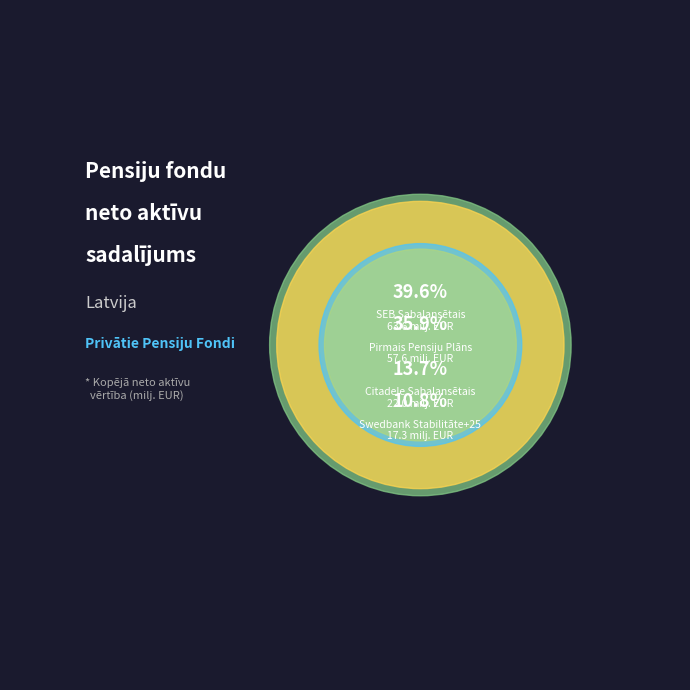

Is the sum of SEB Sabalansētais and Pirmais Pensiju Plāns greater than half?

Yes